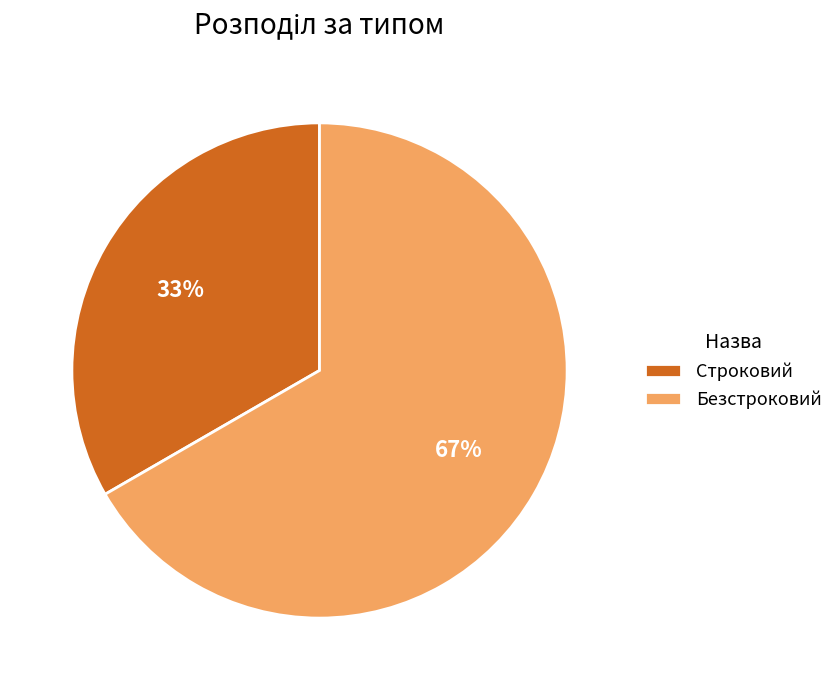

What percentage is the Строковий slice, to the nearest percent?

33%